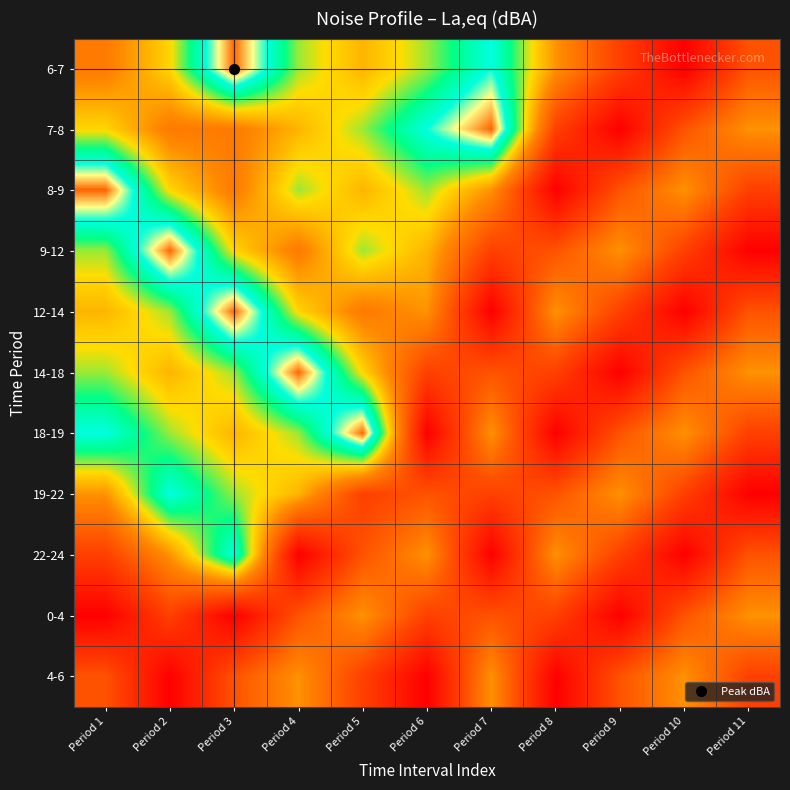

At which category does the chart reach its peak across all series?

Period 3